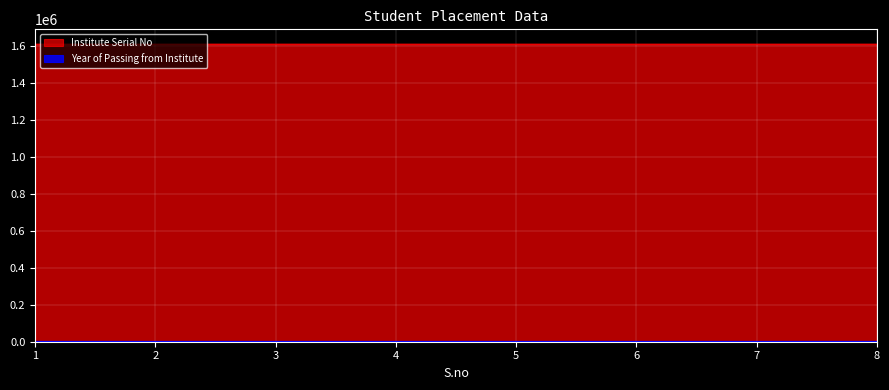

What is the value of the 7th point from the left?

1608004